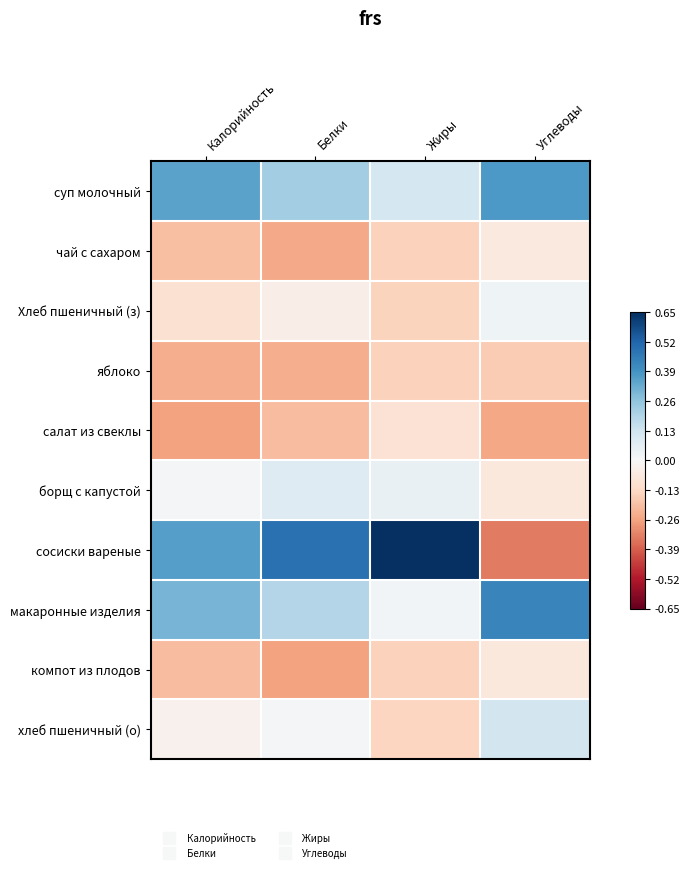

What is the spread (max minus min) of values at Калорийность?

2.6